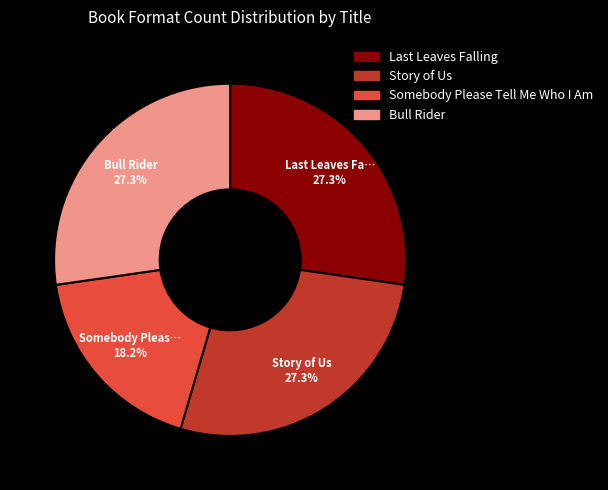

Which category has the smallest portion of the pie?

Somebody Please Tell Me Who I Am